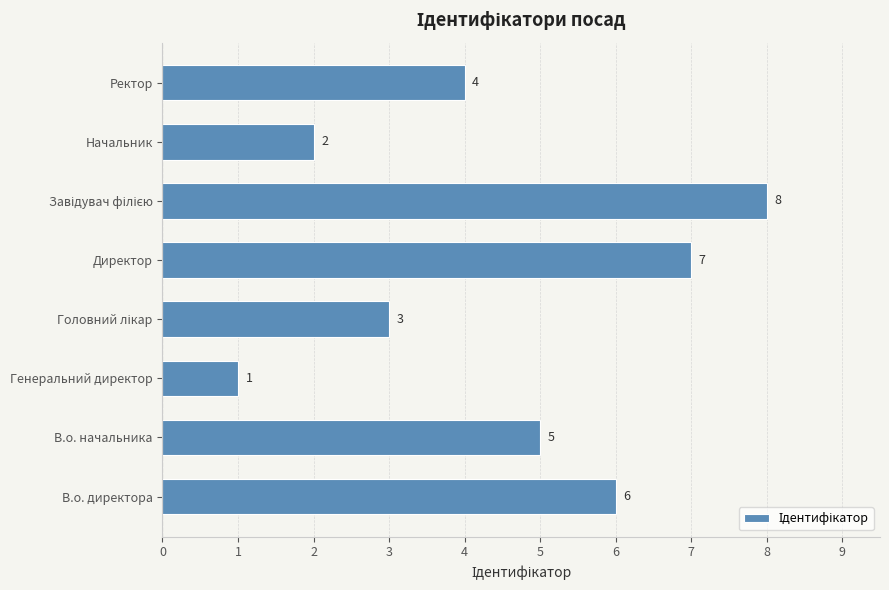

Approximately how many times larger is the value at В.о. директора compared to Директор?

0.9